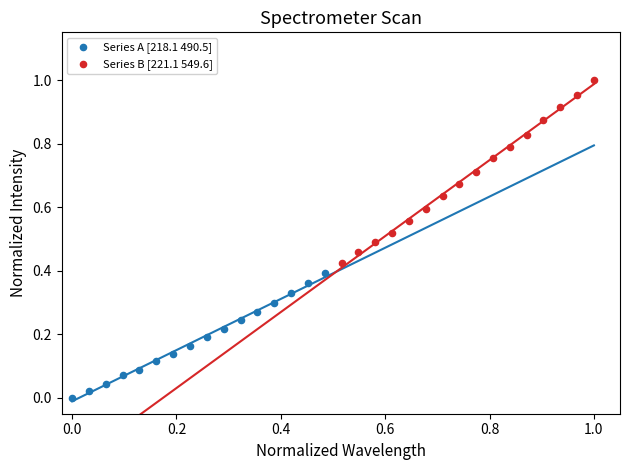

Which series reaches the maximum Y coordinate?

Series B [221.1 549.6]